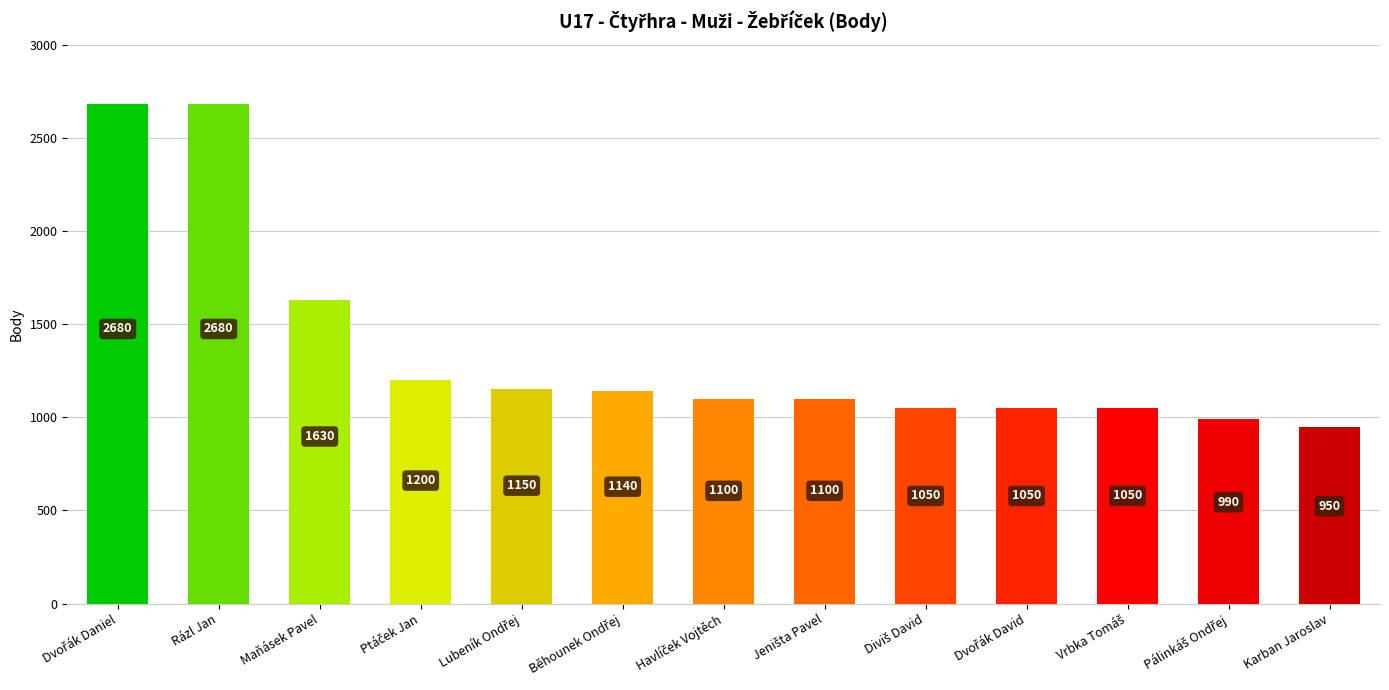

What is the greatest value displayed?

2680